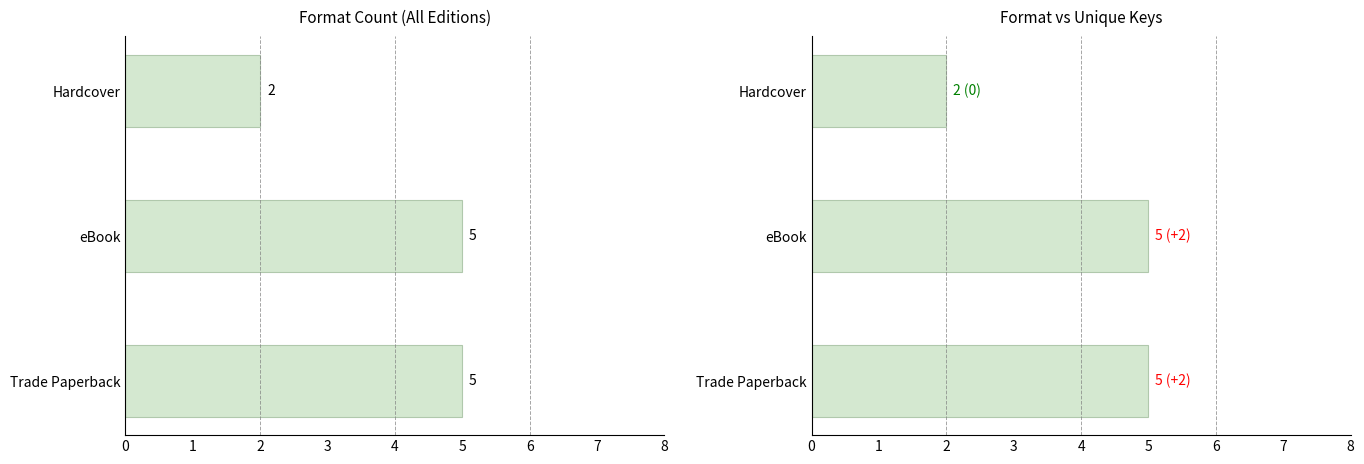

The value of unique_keys at eBook is 3. True or false?

False